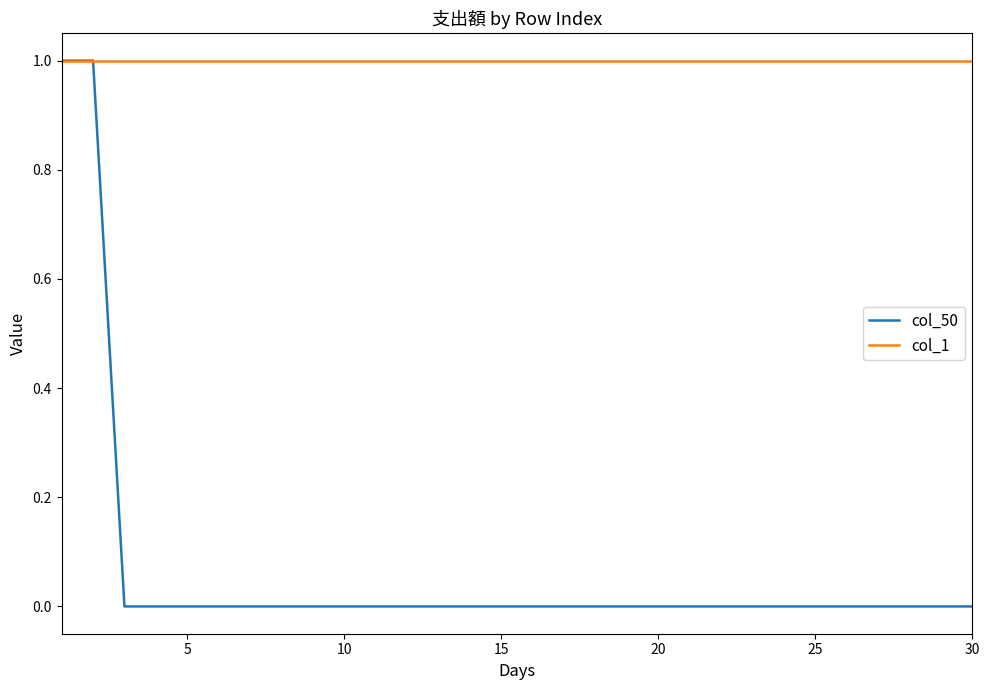

Which series has the widest spread of values?

col_50